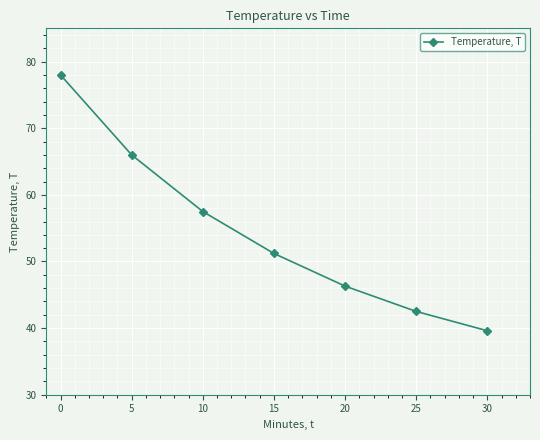

What is the value of the 4th point from the left?

51.2